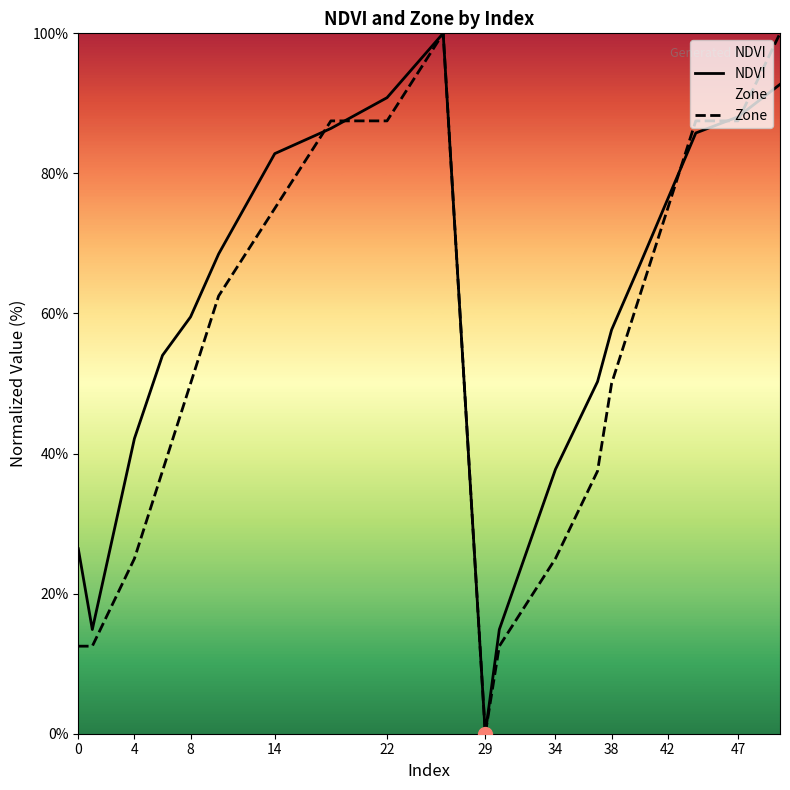

At which label does Zone reach its minimum?

29